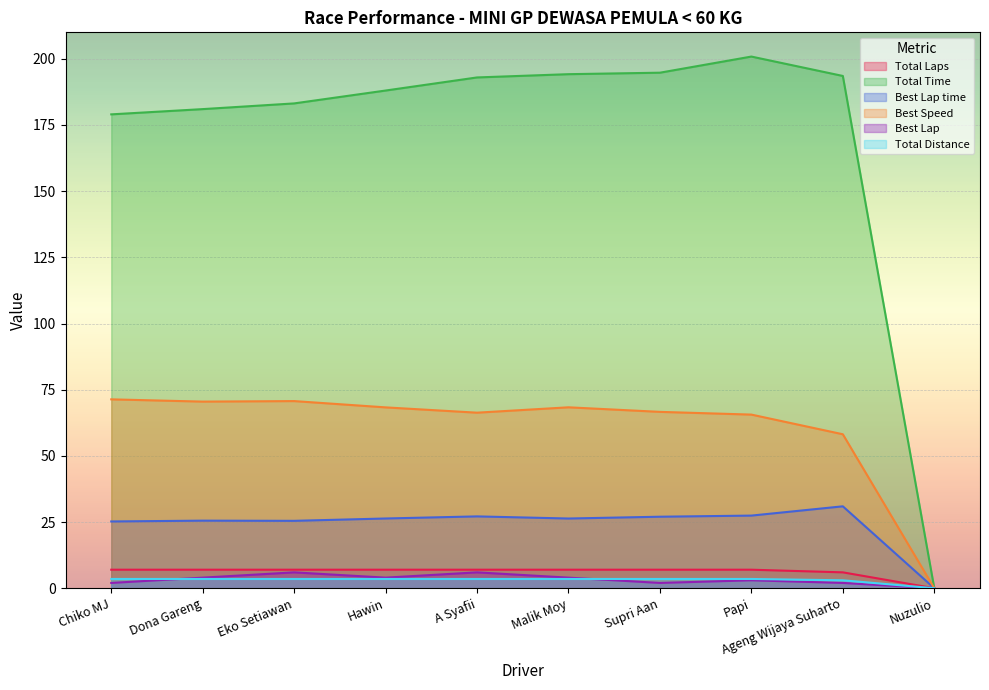

Reading left to right, extract all data points from this chart.

Total Laps: Chiko MJ=7.0	Dona Gareng=7.0	Eko Setiawan=7.0	Hawin=7.0	A Syafii=7.0	Malik Moy=7.0	Supri Aan=7.0	Papi=7.0	Ageng Wijaya Suharto=6.0	Nuzulio=0.0
Total Time: Chiko MJ=179.0	Dona Gareng=181.0	Eko Setiawan=183.2	Hawin=188.0	A Syafii=193.0	Malik Moy=194.2	Supri Aan=194.8	Papi=200.8	Ageng Wijaya Suharto=193.5	Nuzulio=0.0
Best Lap time: Chiko MJ=25.2	Dona Gareng=25.5	Eko Setiawan=25.5	Hawin=26.3	A Syafii=27.1	Malik Moy=26.3	Supri Aan=27.0	Papi=27.4	Ageng Wijaya Suharto=30.9	Nuzulio=0.0
Best Speed: Chiko MJ=71.4	Dona Gareng=70.5	Eko Setiawan=70.7	Hawin=68.3	A Syafii=66.3	Malik Moy=68.3	Supri Aan=66.6	Papi=65.6	Ageng Wijaya Suharto=58.2	Nuzulio=0.0
Best Lap: Chiko MJ=2.0	Dona Gareng=4.0	Eko Setiawan=6.0	Hawin=4.0	A Syafii=6.0	Malik Moy=4.0	Supri Aan=2.0	Papi=3.0	Ageng Wijaya Suharto=2.0	Nuzulio=0.0
Total Distance: Chiko MJ=3.5	Dona Gareng=3.5	Eko Setiawan=3.5	Hawin=3.5	A Syafii=3.5	Malik Moy=3.5	Supri Aan=3.5	Papi=3.5	Ageng Wijaya Suharto=3.0	Nuzulio=0.0